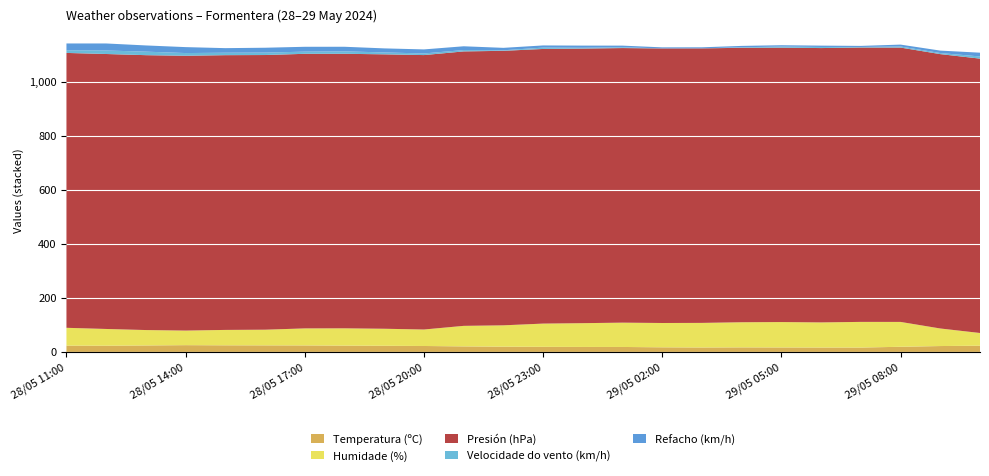

Reading left to right, extract all data points from this chart.

Temperatura (ºC): 28/05 11:00=23.3	28/05 12:00=23.0	28/05 13:00=24.0	28/05 14:00=25.1	28/05 15:00=24.5	28/05 16:00=24.3	28/05 17:00=24.1	28/05 18:00=23.4	28/05 19:00=22.8	28/05 20:00=22.0	28/05 21:00=20.5	28/05 22:00=19.5	28/05 23:00=18.9	29/05 00:00=18.5	29/05 01:00=18.4	29/05 02:00=17.1	29/05 03:00=16.5	29/05 04:00=16.9	29/05 05:00=16.6	29/05 06:00=16.3	29/05 07:00=16.2	29/05 08:00=19.1	29/05 09:00=21.8	29/05 10:00=23.1
Humidade (%): 28/05 11:00=66.0	28/05 12:00=62.0	28/05 13:00=57.0	28/05 14:00=54.0	28/05 15:00=57.0	28/05 16:00=58.0	28/05 17:00=63.0	28/05 18:00=64.0	28/05 19:00=63.0	28/05 20:00=61.0	28/05 21:00=76.0	28/05 22:00=79.0	28/05 23:00=86.0	29/05 00:00=88.0	29/05 01:00=90.0	29/05 02:00=90.0	29/05 03:00=91.0	29/05 04:00=93.0	29/05 05:00=94.0	29/05 06:00=93.0	29/05 07:00=95.0	29/05 08:00=92.0	29/05 09:00=65.0	29/05 10:00=47.0
Presión (hPa): 28/05 11:00=1017.6	28/05 12:00=1017.9	28/05 13:00=1017.6	28/05 14:00=1017.3	28/05 15:00=1017.1	28/05 16:00=1016.8	28/05 17:00=1016.5	28/05 18:00=1016.3	28/05 19:00=1015.9	28/05 20:00=1015.9	28/05 21:00=1016.0	28/05 22:00=1016.2	28/05 23:00=1016.7	29/05 00:00=1016.5	29/05 01:00=1016.5	29/05 02:00=1016.4	29/05 03:00=1016.2	29/05 04:00=1016.0	29/05 05:00=1015.8	29/05 06:00=1015.6	29/05 07:00=1015.7	29/05 08:00=1015.6	29/05 09:00=1015.7	29/05 10:00=1015.7
Velocidade do vento (km/h): 28/05 11:00=10.0	28/05 12:00=13.0	28/05 13:00=13.0	28/05 14:00=10.0	28/05 15:00=9.0	28/05 16:00=9.0	28/05 17:00=8.0	28/05 18:00=9.0	28/05 19:00=7.0	28/05 20:00=6.0	28/05 21:00=5.0	28/05 22:00=2.0	28/05 23:00=5.0	29/05 00:00=3.0	29/05 01:00=3.0	29/05 02:00=0.0	29/05 03:00=0.0	29/05 04:00=2.0	29/05 05:00=4.0	29/05 06:00=4.0	29/05 07:00=2.0	29/05 08:00=4.0	29/05 09:00=4.0	29/05 10:00=8.0
Refacho (km/h): 28/05 11:00=25.0	28/05 12:00=26.0	28/05 13:00=23.0	28/05 14:00=22.0	28/05 15:00=17.0	28/05 16:00=18.0	28/05 17:00=18.0	28/05 18:00=17.0	28/05 19:00=15.0	28/05 20:00=15.0	28/05 21:00=14.0	28/05 22:00=9.0	28/05 23:00=8.0	29/05 00:00=8.0	29/05 01:00=6.0	29/05 02:00=4.0	29/05 03:00=4.0	29/05 04:00=5.0	29/05 05:00=5.0	29/05 06:00=5.0	29/05 07:00=4.0	29/05 08:00=7.0	29/05 09:00=9.0	29/05 10:00=14.0